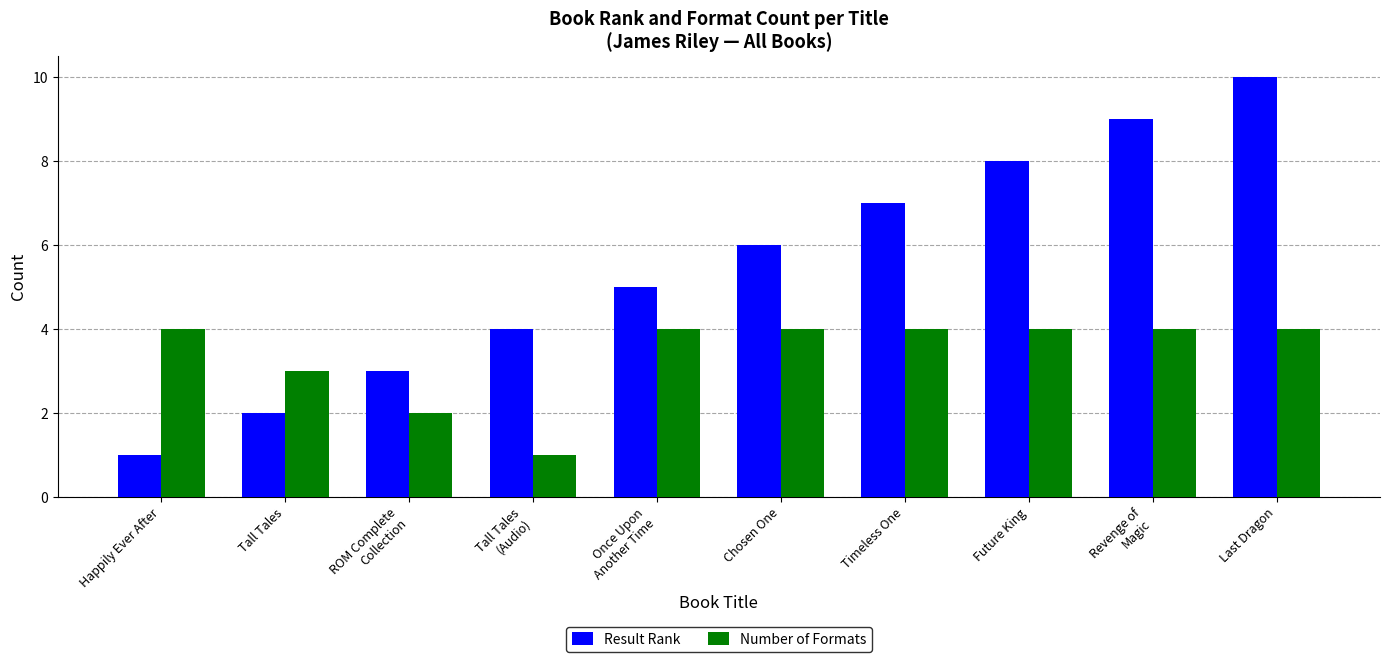

Which series has the largest total across all categories?

Result Rank